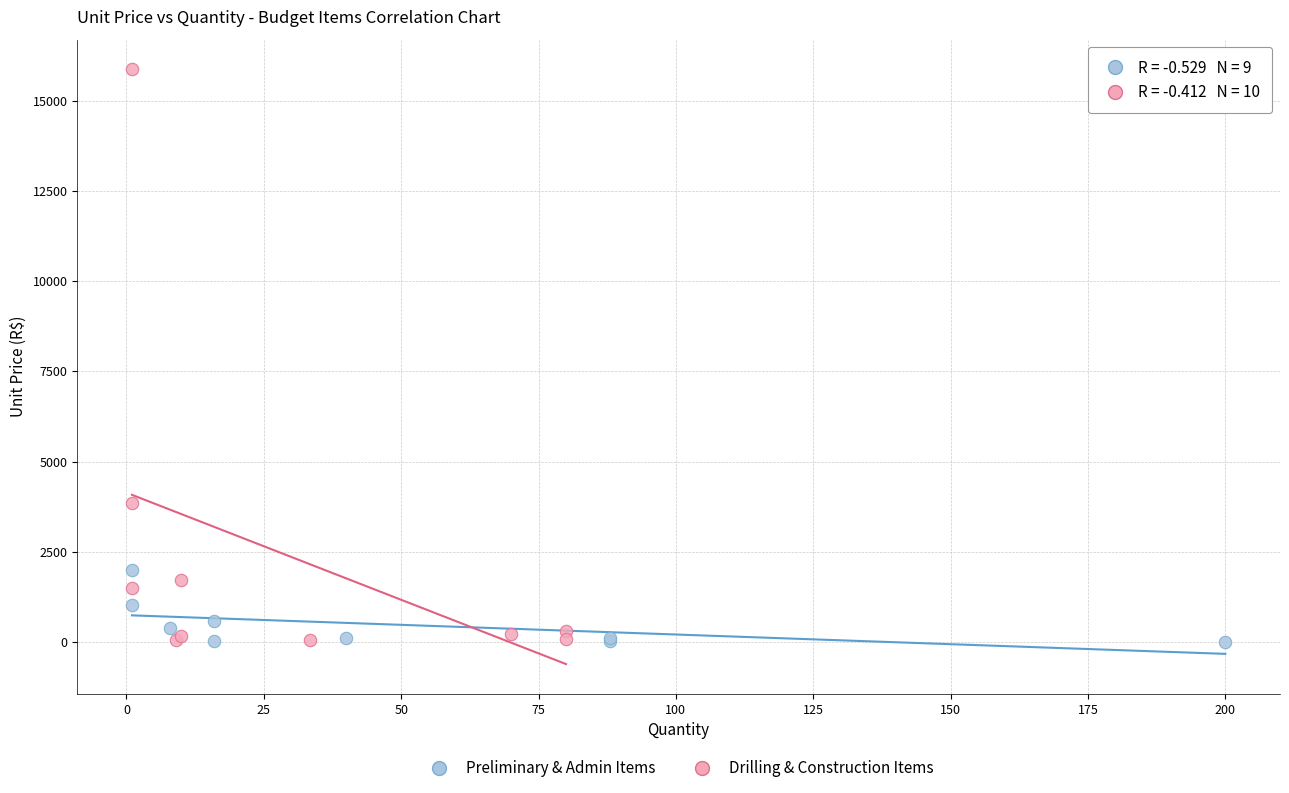

Which series reaches the maximum Y coordinate?

Drilling & Construction Items